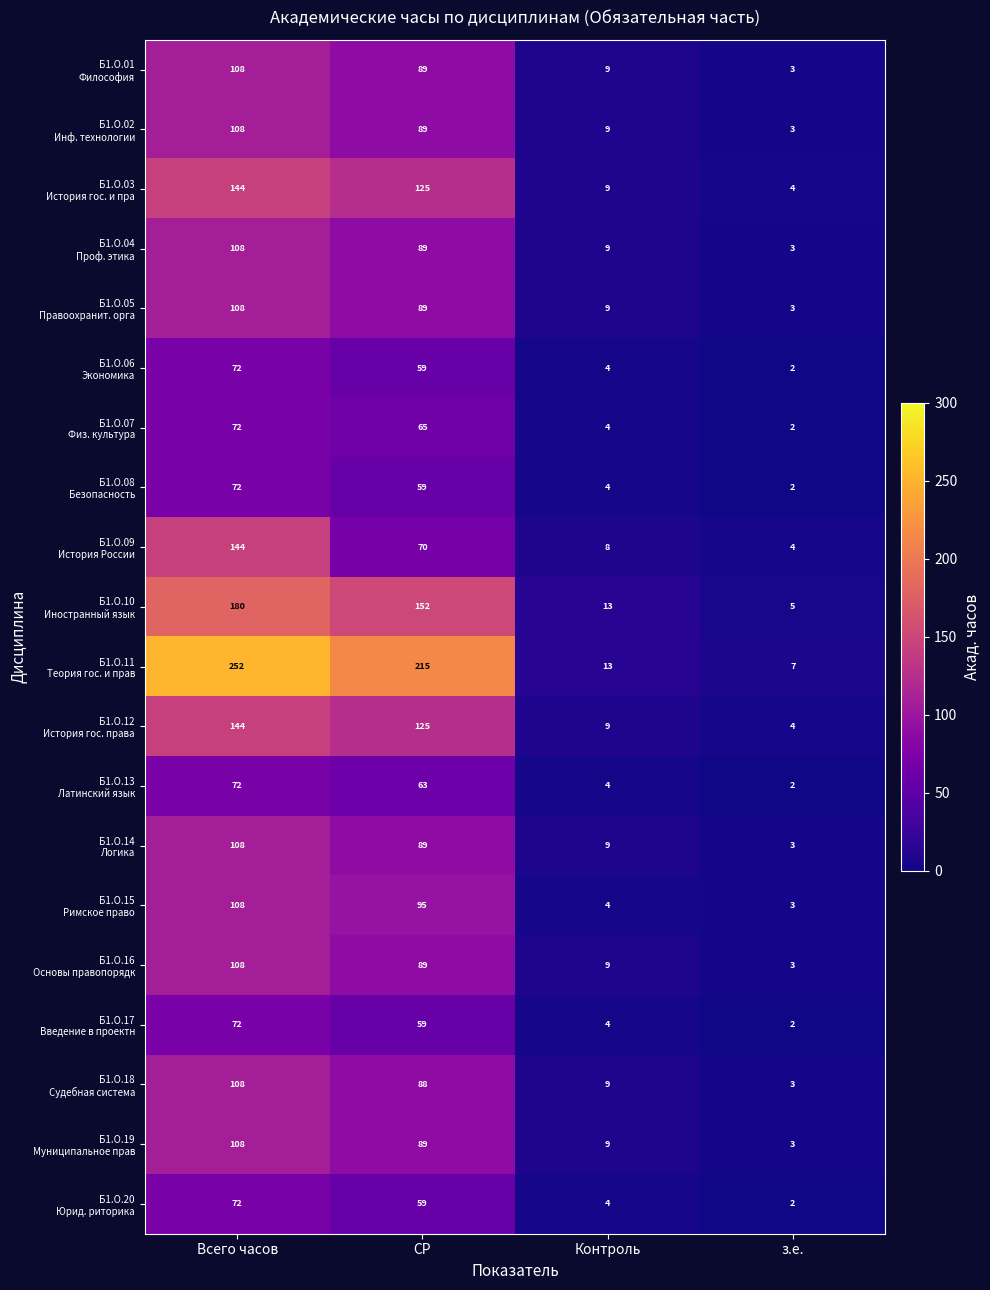

What is the greatest value displayed?

252